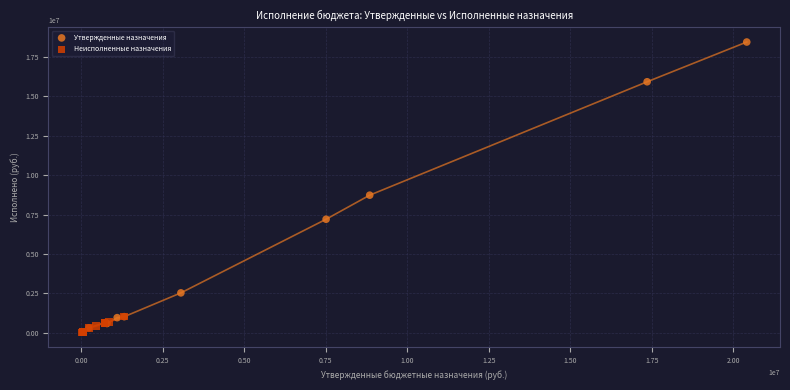

What are all the series names shown in the legend?

Утвержденные назначения, Неисполненные назначения